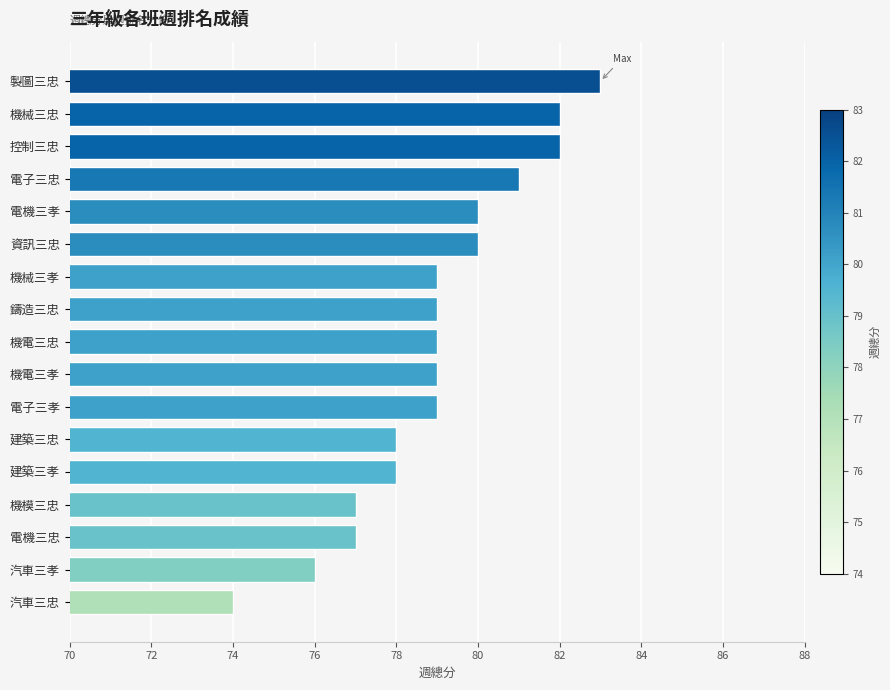

Reading top to bottom, what are all the values shown in this chart?

83	82	82	81	80	80	79	79	79	79	79	78	78	77	77	76	74